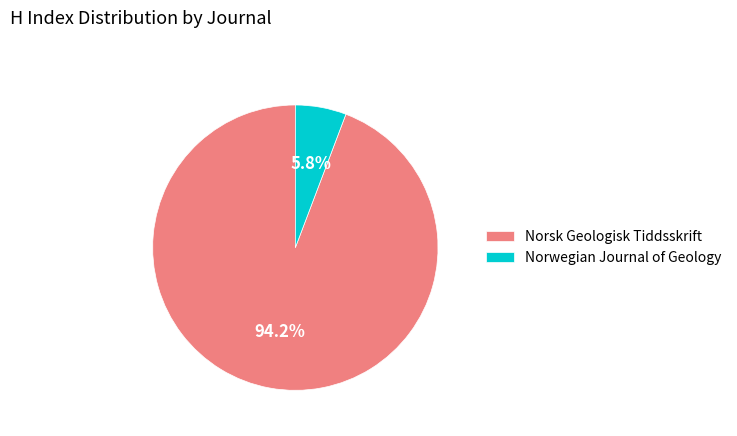

How many segments does this pie chart have?

2